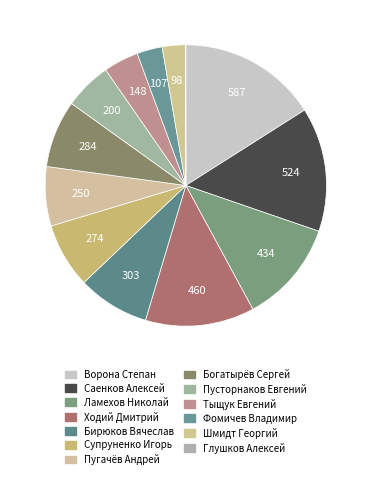

True or false: Глушков Алексей accounts for 0% of the total.

True